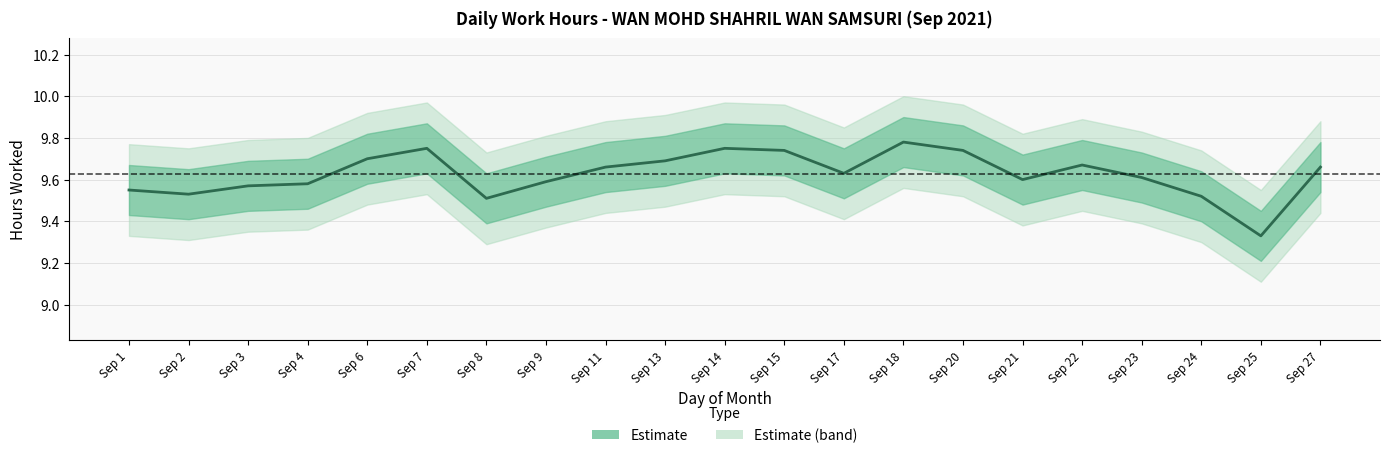

What is the maximum value shown in the chart?

9.8